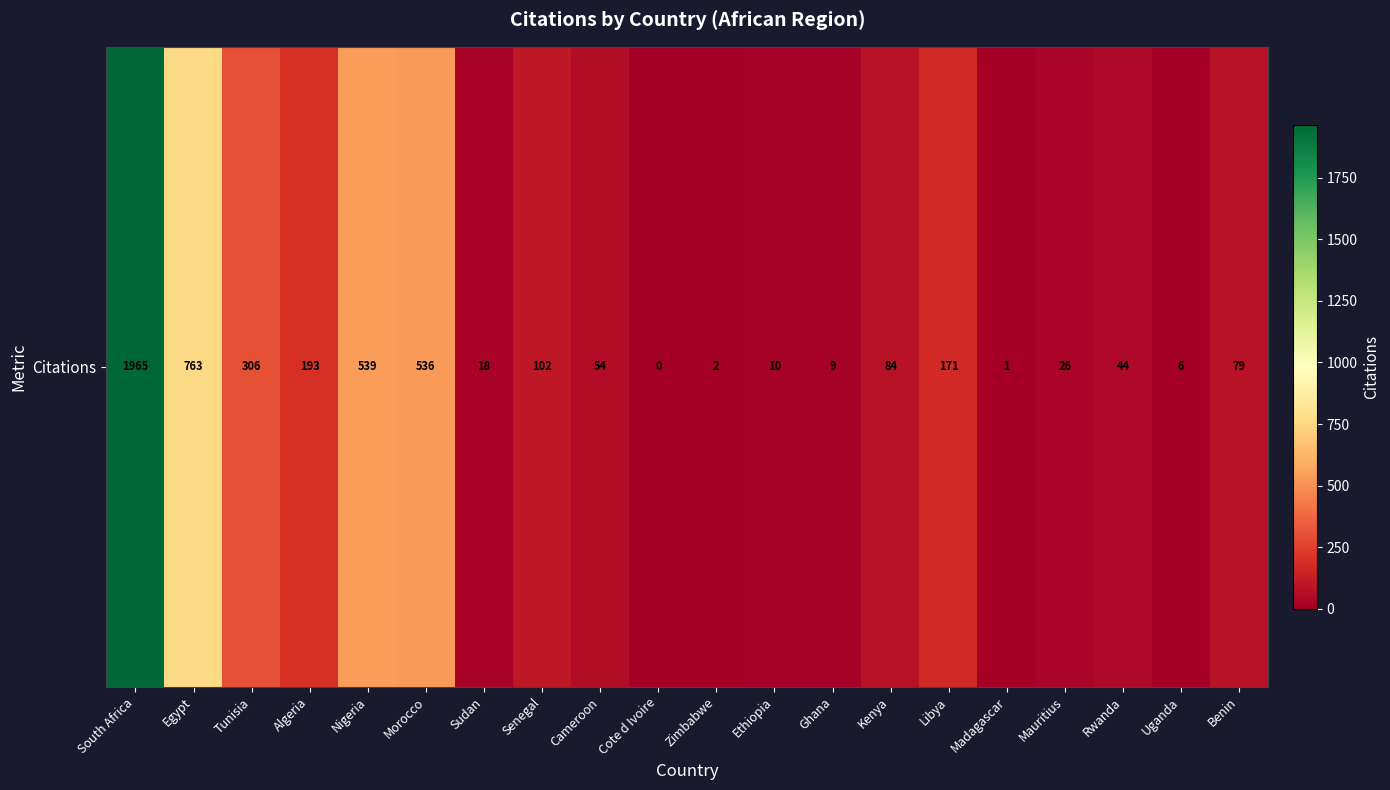

Is it true that the value at Madagascar is 0?

False